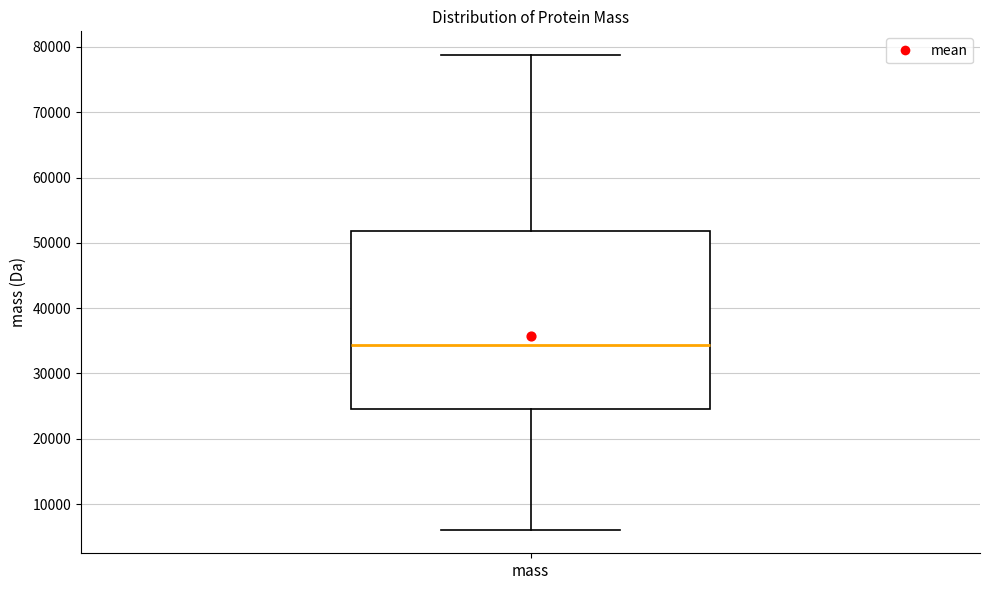

Transcribe this box plot: give where the median line is, the range the box spans, and where the two whiskers end, as read against the y-axis. The values are not printed on the chart, so give them approximately, as read against the axis.

median 34000, box 25000 to 52000, whiskers 6000 to 79000